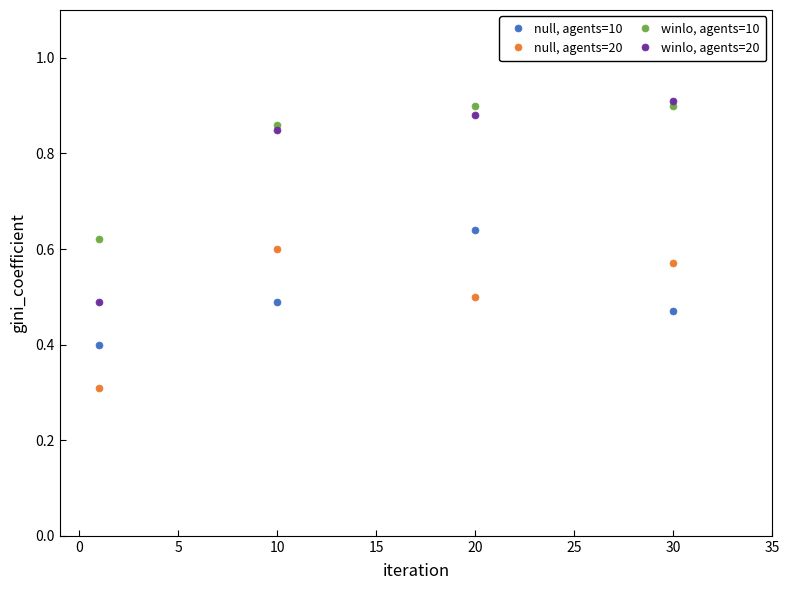

True or false: winlo, agents=10 and null, agents=20 intersect in this chart.

False